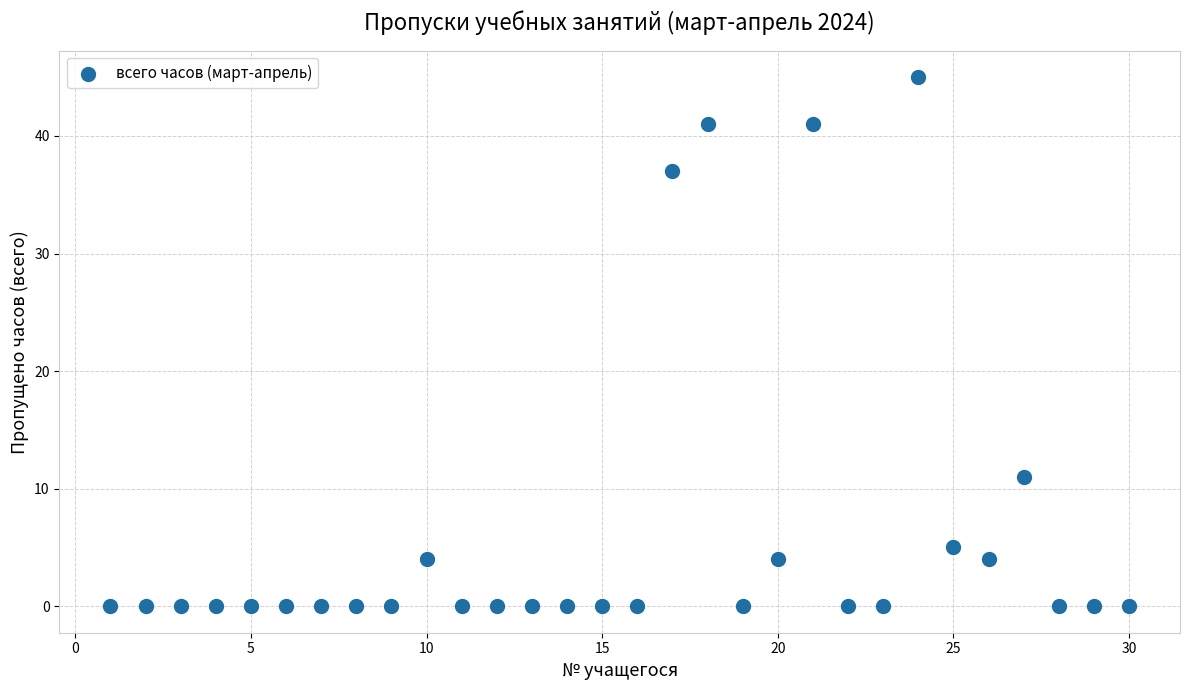

What Y value in the scatter plot is closest to 22?

11